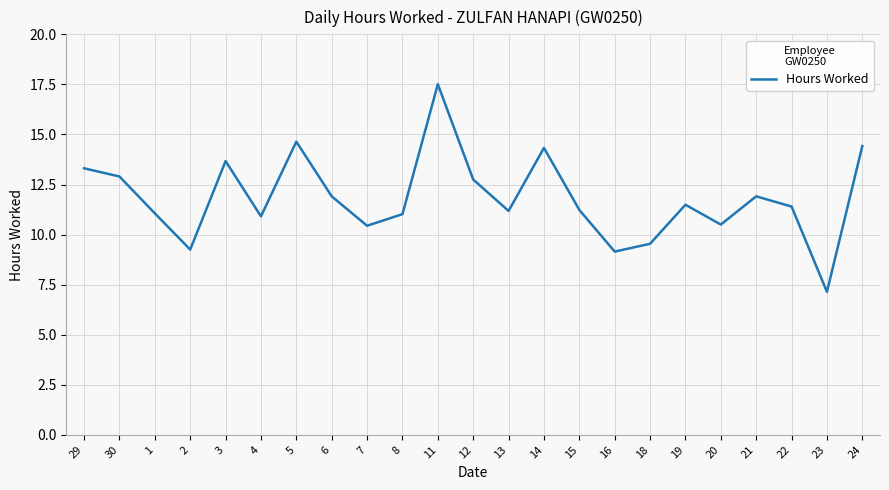

Read the value at 12.

12.8